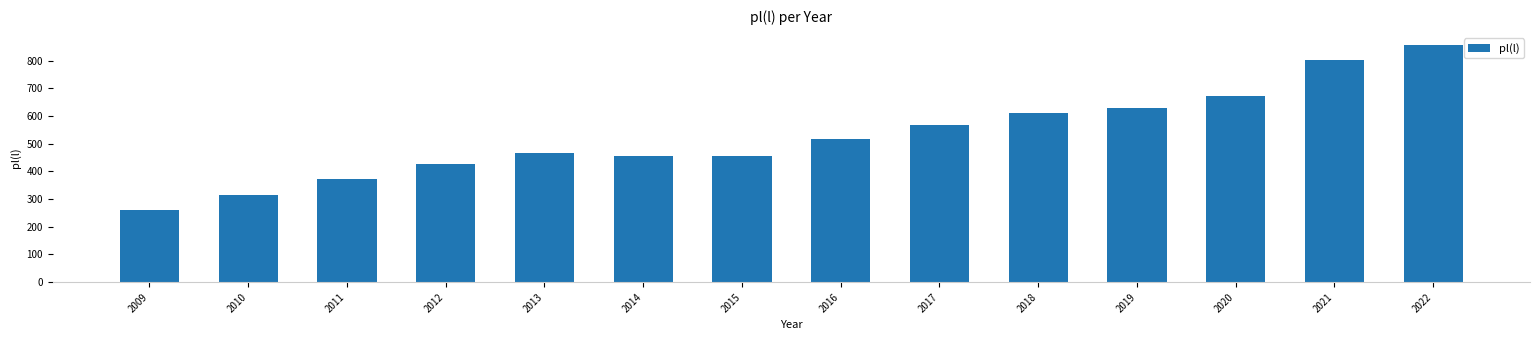

What is the ratio of the value at 2009 to the value at 2010?

0.8